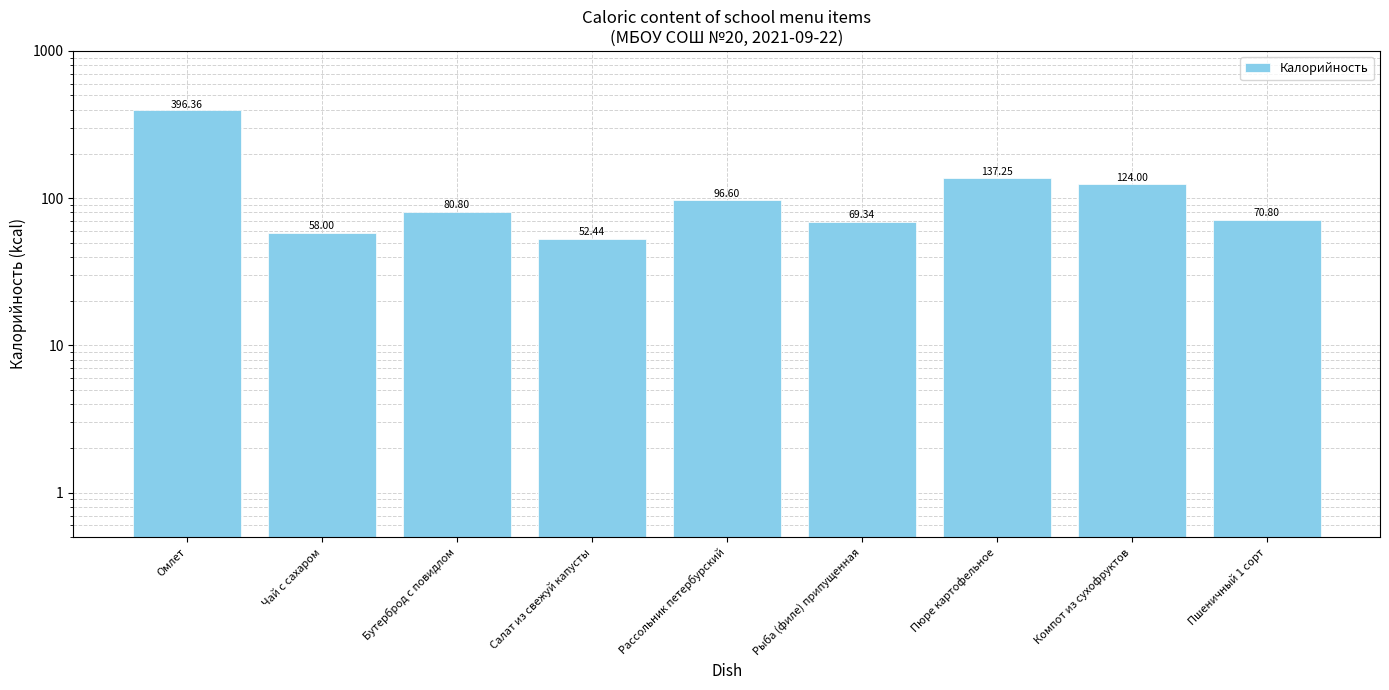

What is the difference between the values at Омлет and Салат из свежуй капусты?

343.9